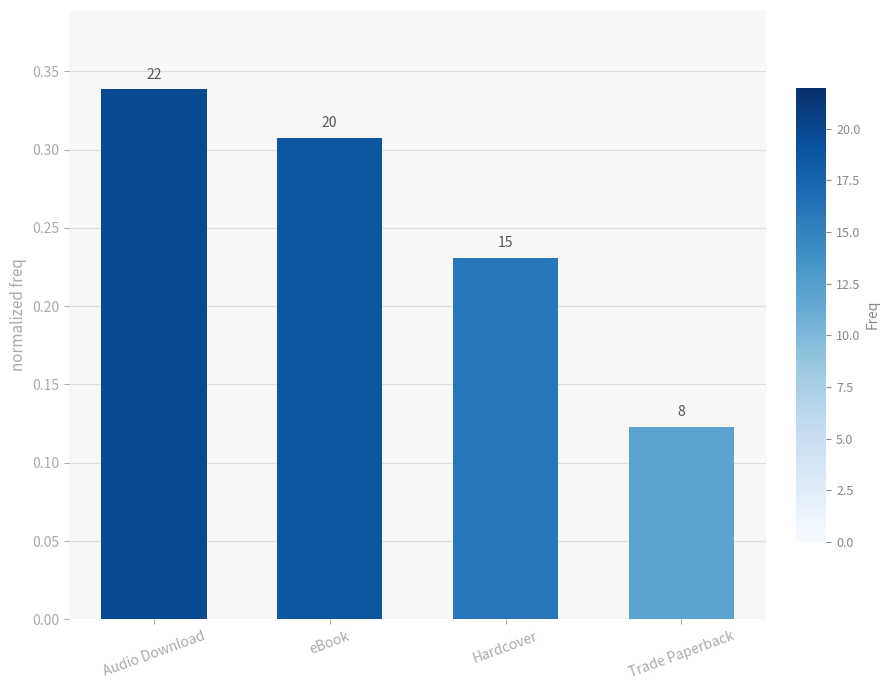

At which label is the value closest to 0?

Trade Paperback